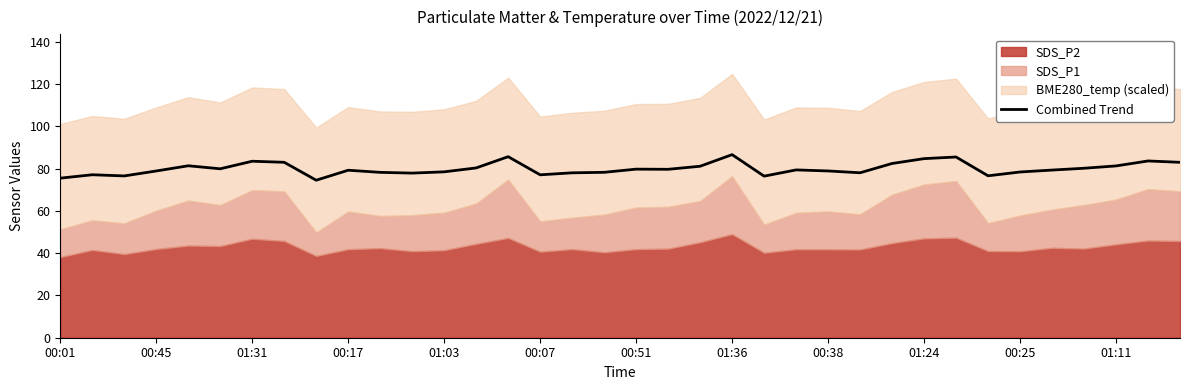

True or false: Combined Trend has a value of 126.6 at 00:07.

False